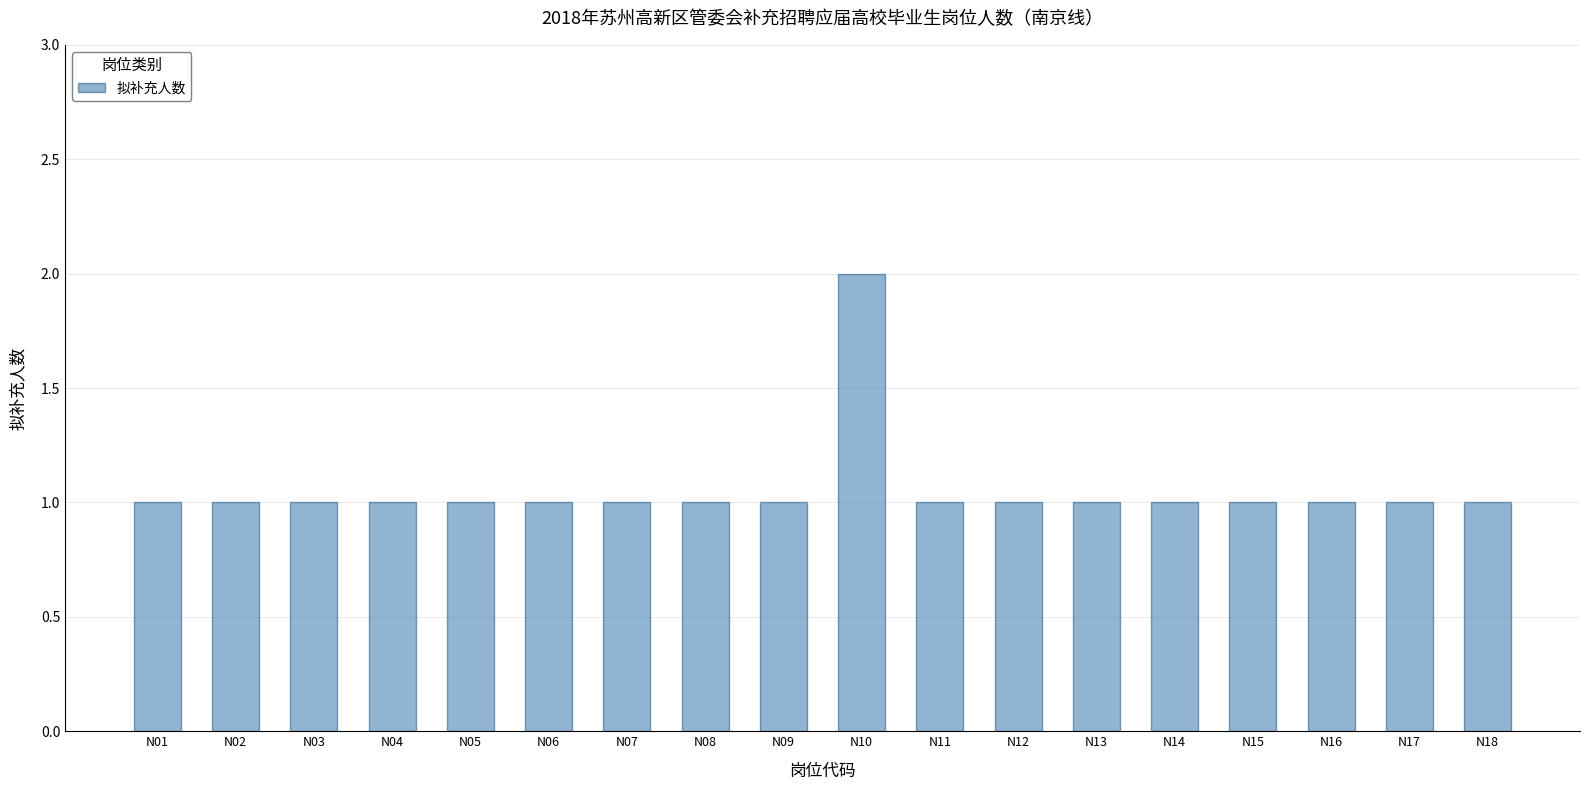

What is the ratio of the value at N01 to the value at N05?

1.0